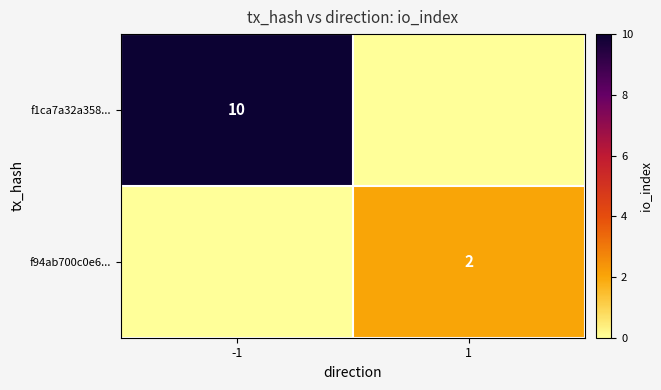

Is it true that f94ab700c0e6... equals 1 at 1?

False